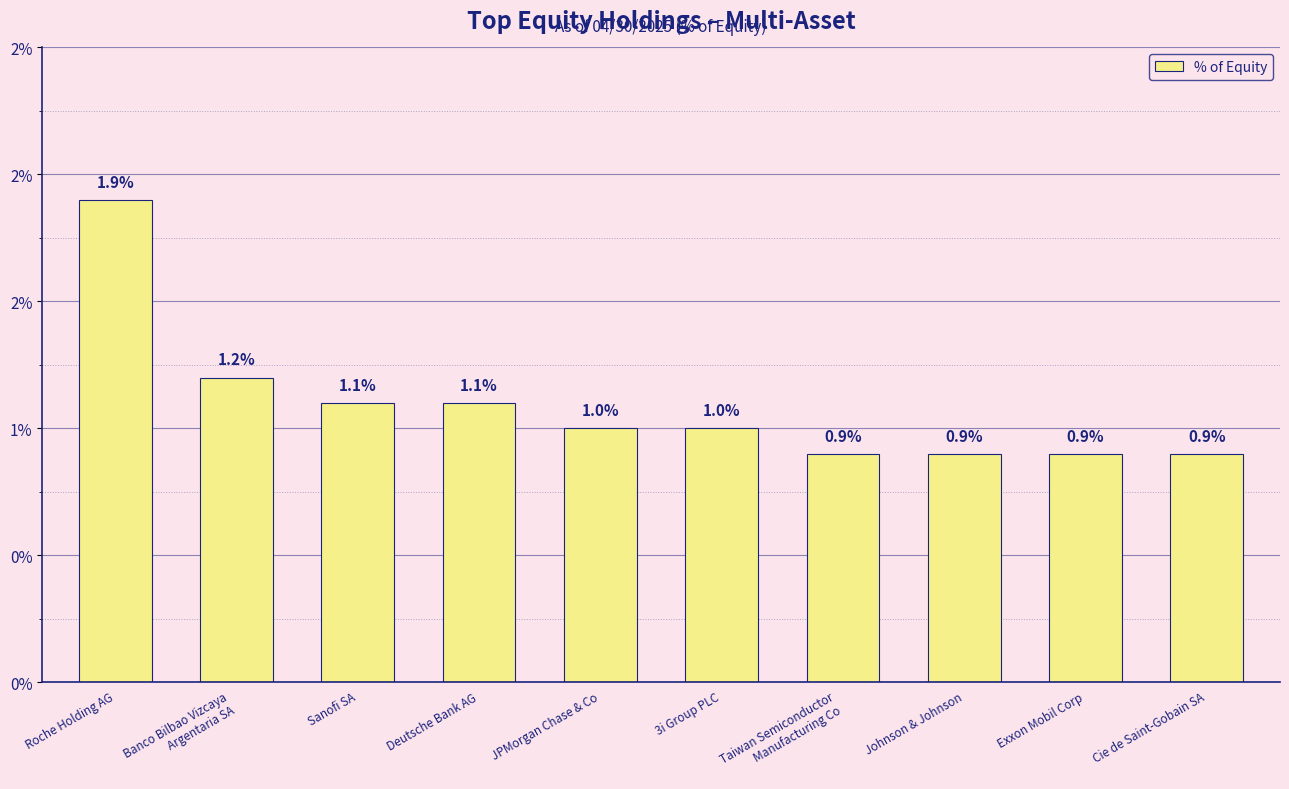

Is it true that the value at Sanofi SA is 1.1?

True